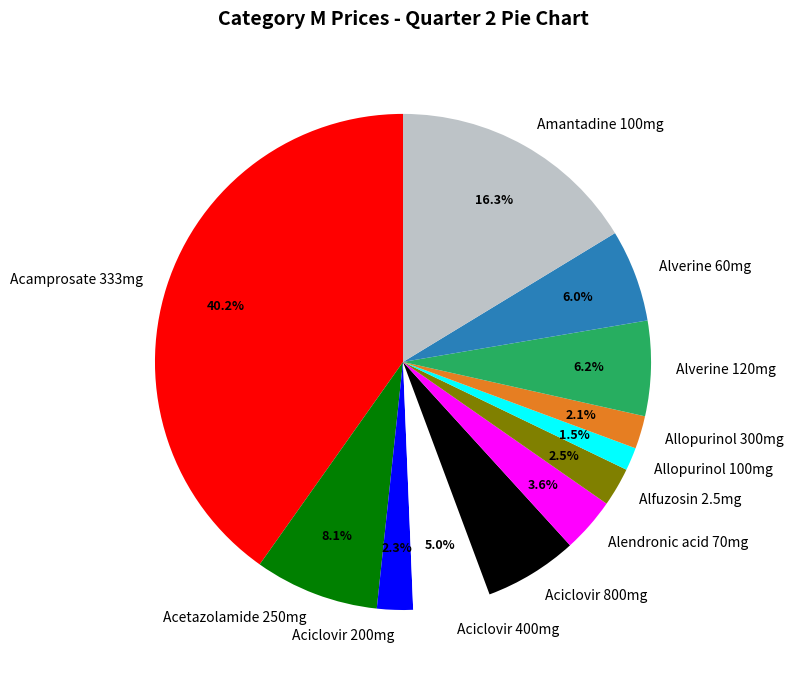

True or false: Amantadine 100mg accounts for 27% of the total.

False